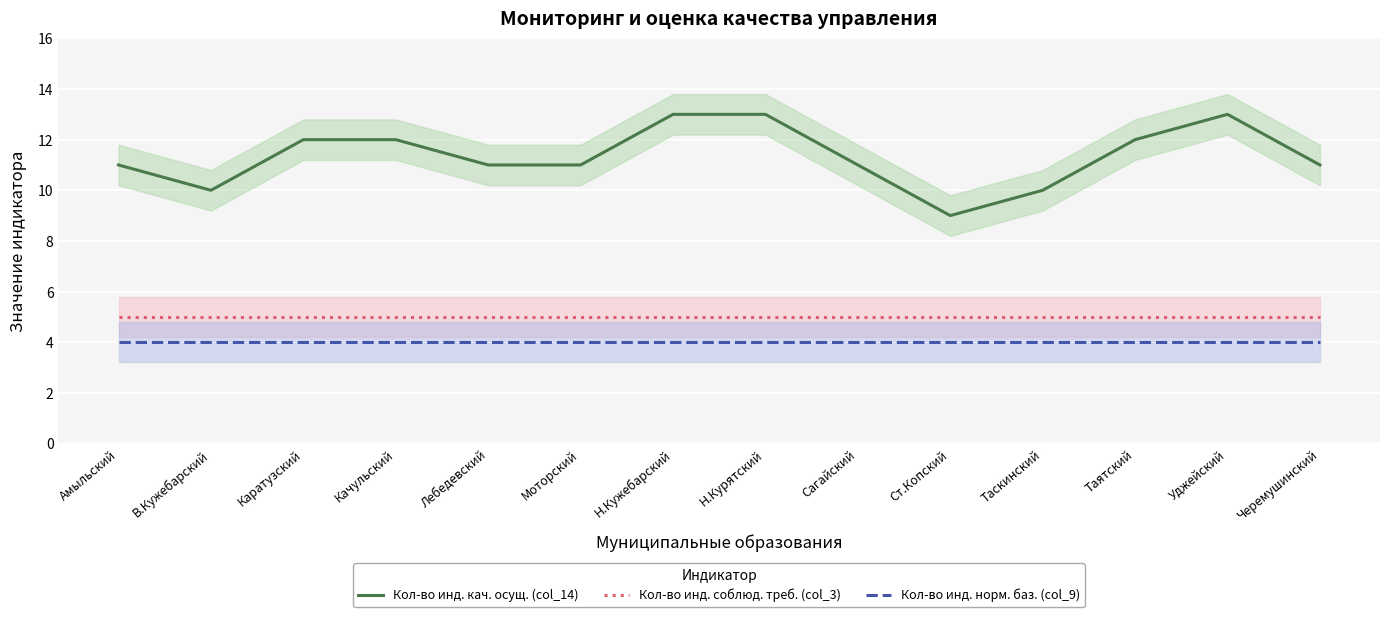

Reading left to right, list all the values displayed in this chart.

Кол-во инд. кач. осущ. (col_14): 11	10	12	12	11	11	13	13	11	9	10	12	13	11
Кол-во инд. соблюд. треб. (col_3): 5	5	5	5	5	5	5	5	5	5	5	5	5	5
Кол-во инд. норм. баз. (col_9): 4	4	4	4	4	4	4	4	4	4	4	4	4	4